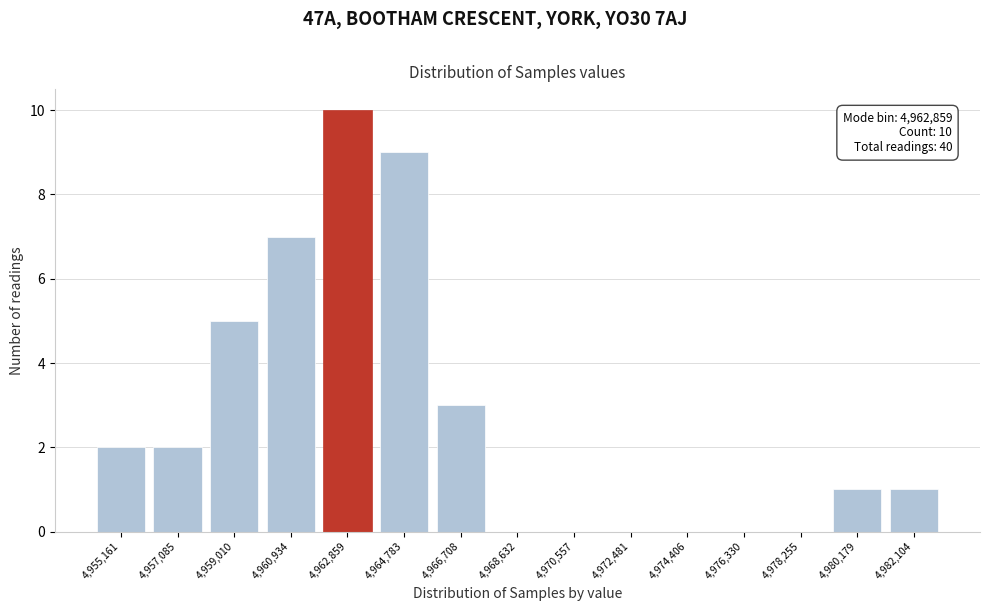

Reading left to right, list all the values displayed in this chart.

4,955,161=2	4,957,085=2	4,959,010=5	4,960,934=7	4,962,859=10	4,964,783=9	4,966,708=3	4,968,632=0	4,970,557=0	4,972,481=0	4,974,406=0	4,976,330=0	4,978,255=0	4,980,179=1	4,982,104=1